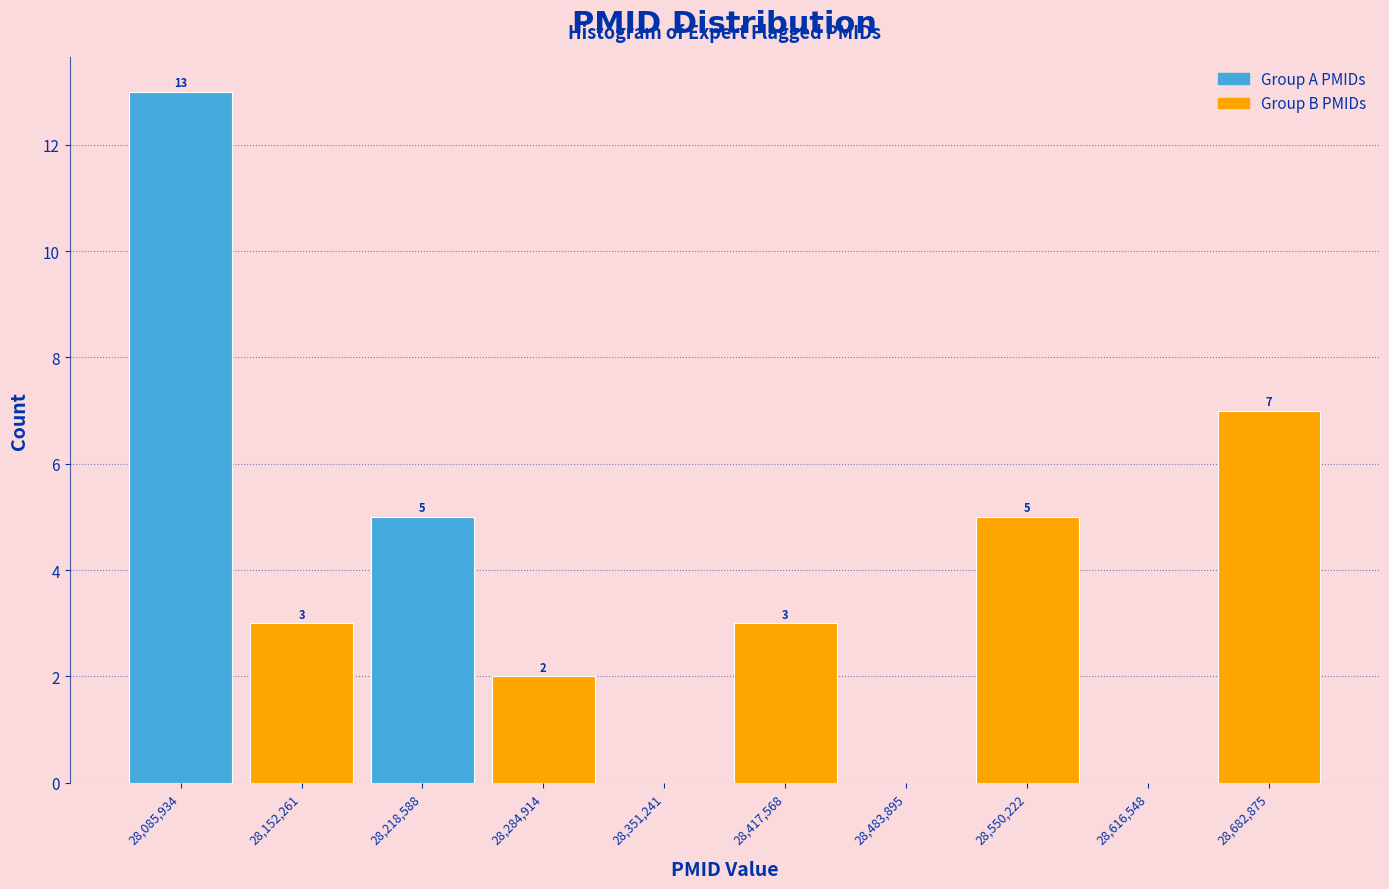

Which range on the x-axis has the tallest bar?

28050000 to 28120000